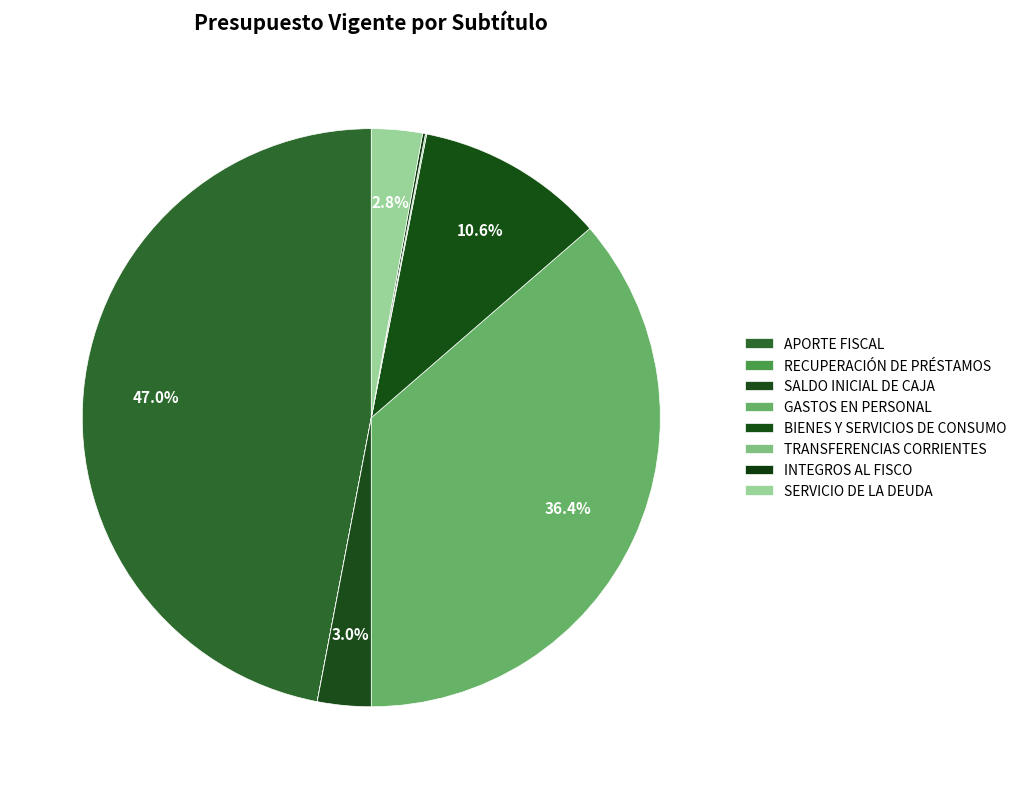

Which slice is the smallest?

RECUPERACIÓN DE PRÉSTAMOS